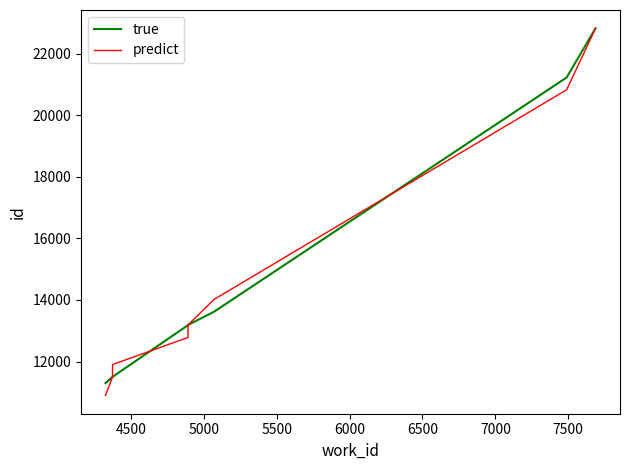

Reading right to left, what are all the values shown in this chart?

true: 22829	21232	13617	13189	13182	11502	11497	11300
predict: 22829	20832	14017	13189	12782	11902	11497	10900